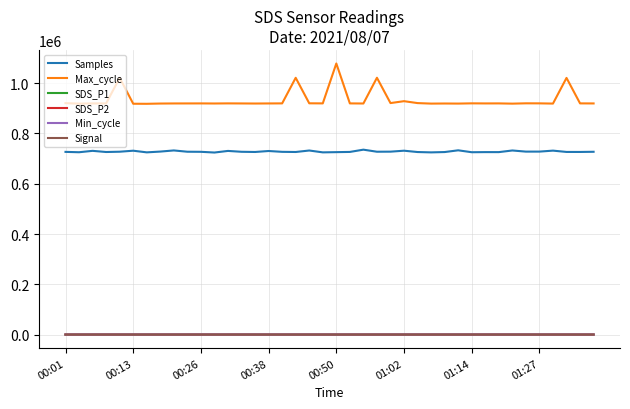

Which series has the largest range (max minus min)?

Max_cycle